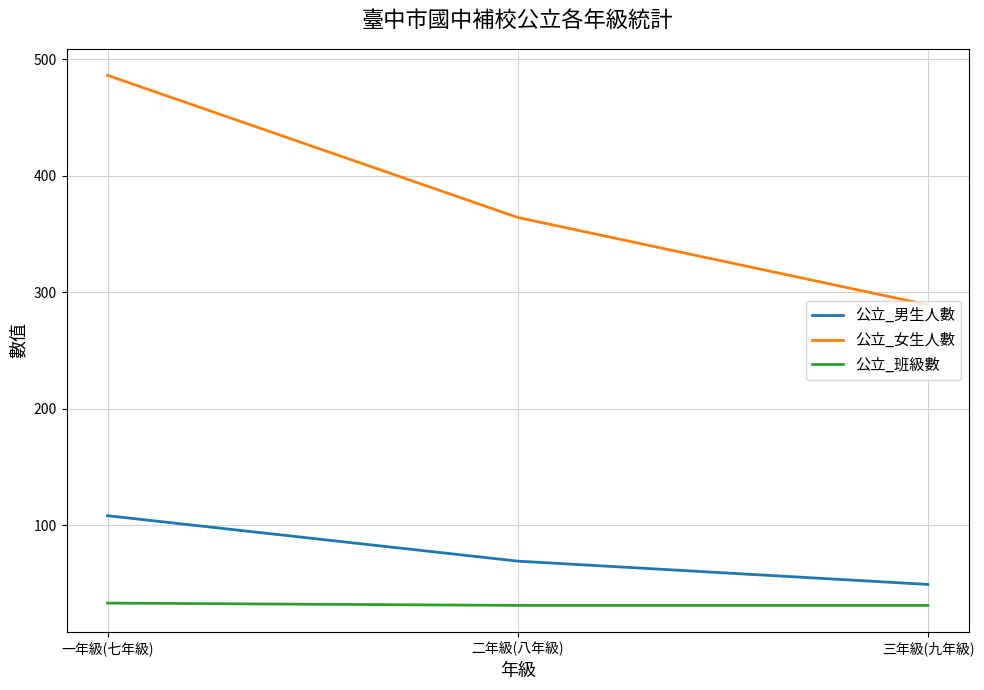

Count the 公立_男生人數 values in the range 49 to 108.

3